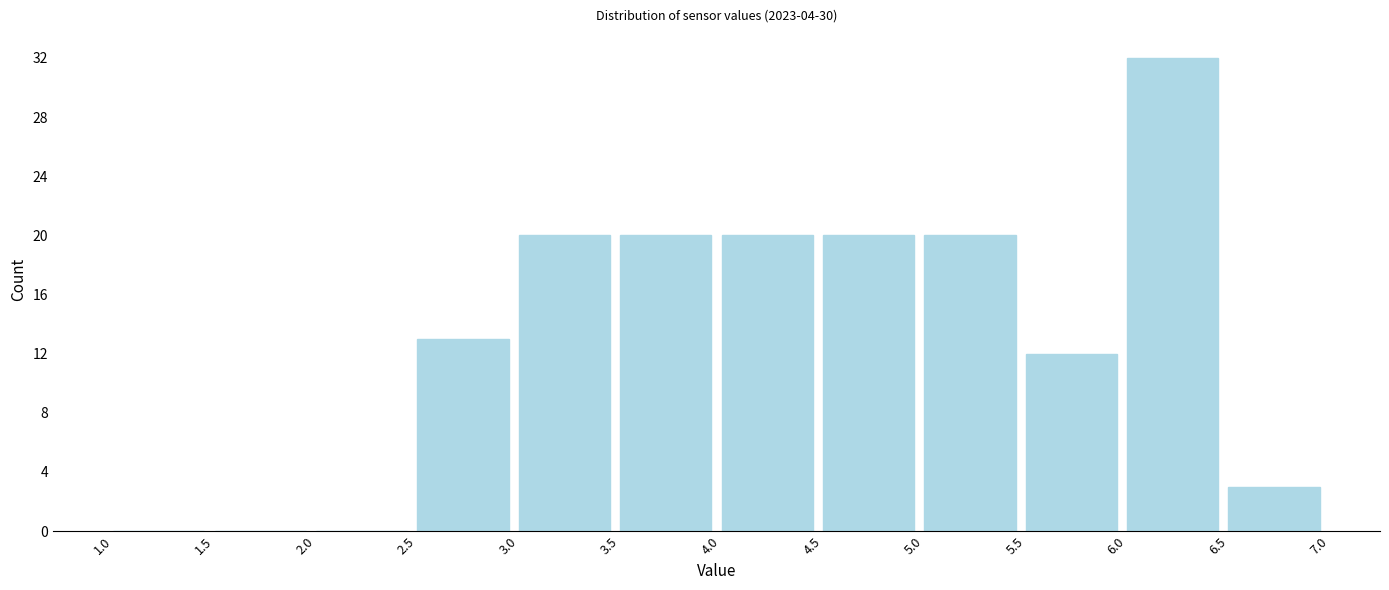

Reading left to right, transcribe this chart: for each bar, give the range it covers on the x-axis and its height. The values are not printed on the chart, so give them approximately, as read against the axis.

1.0 to 1.5: 0
1.5 to 2.0: 0
2.0 to 2.5: 0
2.5 to 3.0: 13
3.0 to 3.5: 20
3.5 to 4.0: 20
4.0 to 4.5: 20
4.5 to 5.0: 20
5.0 to 5.5: 20
5.5 to 6.0: 12
6.0 to 6.5: 32
6.5 to 7.0: 3